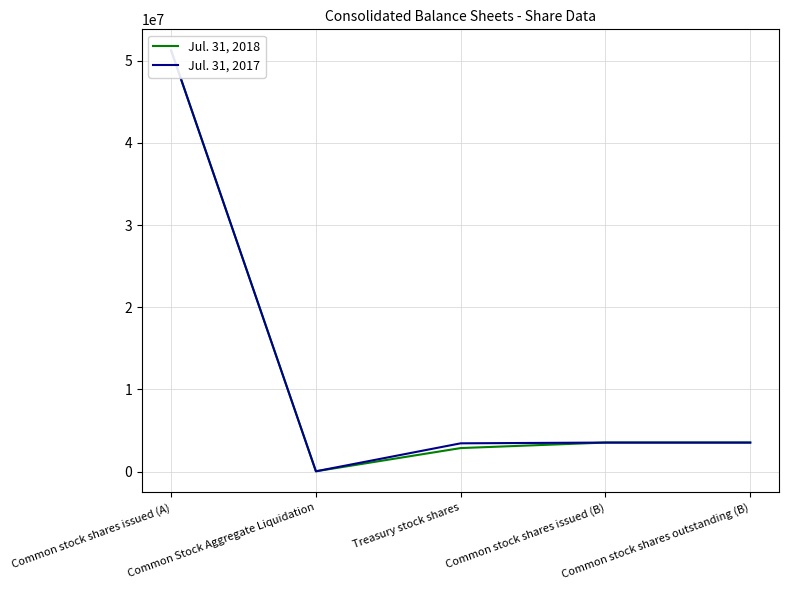

How many categories are shown in the chart?

5